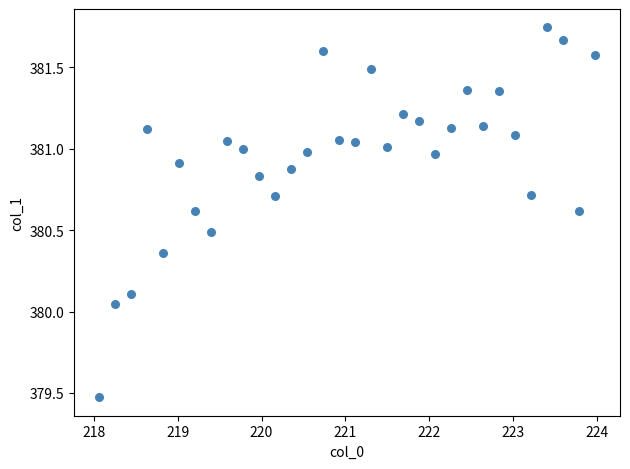

What is the range of Y values (max minus min)?

2.3